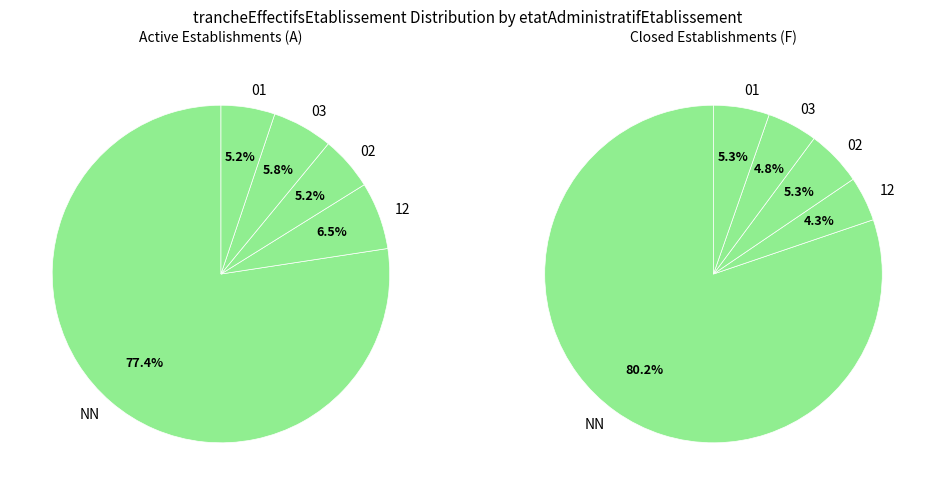

True or false: 12 accounts for 1% of the total.

False